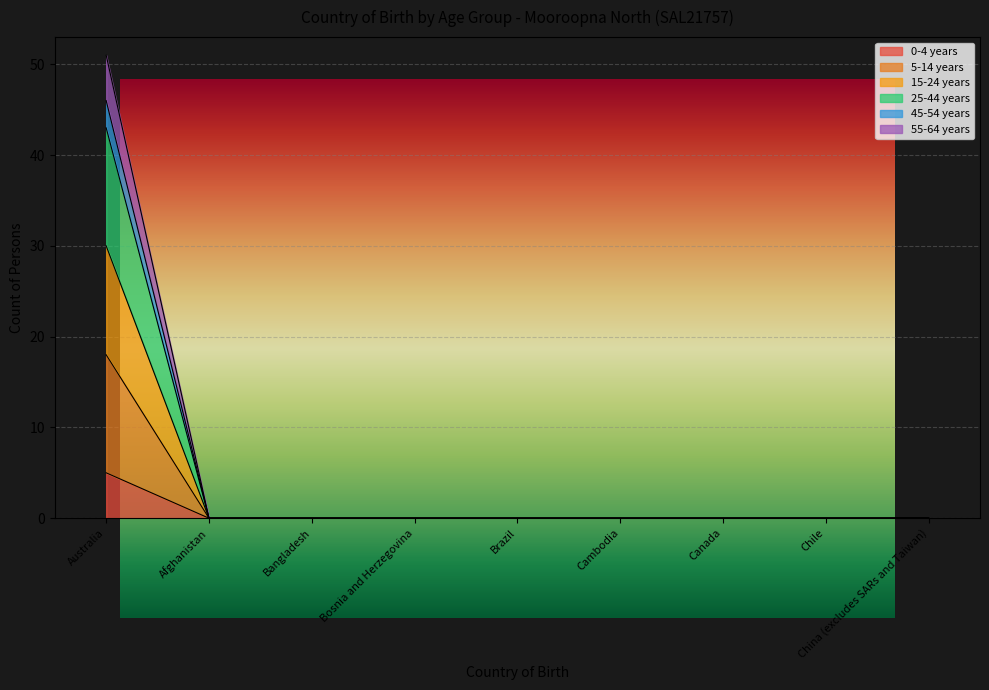

What are all the series names shown in the legend?

0-4 years, 5-14 years, 15-24 years, 25-44 years, 45-54 years, 55-64 years